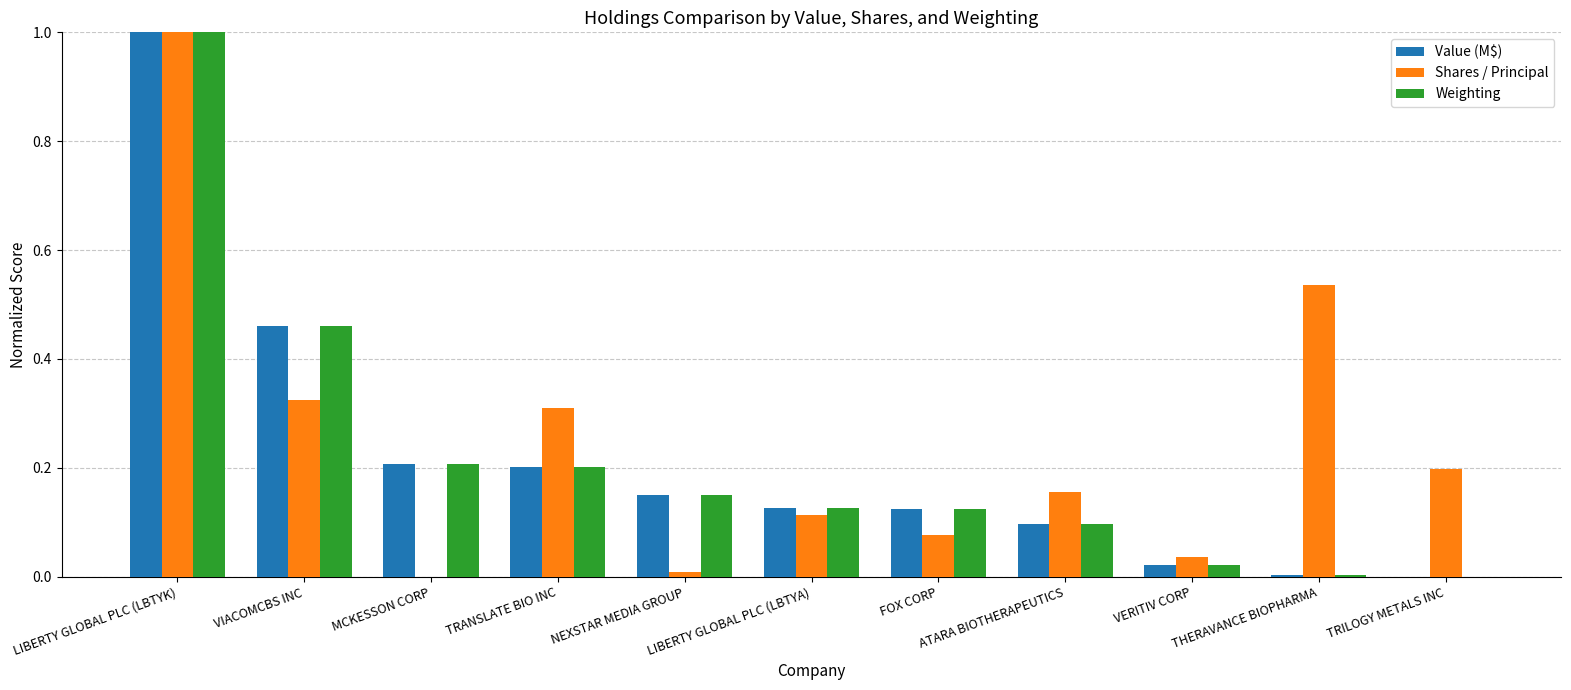

The value of Weighting at LIBERTY GLOBAL PLC (LBTYK) is 1.8. True or false?

False